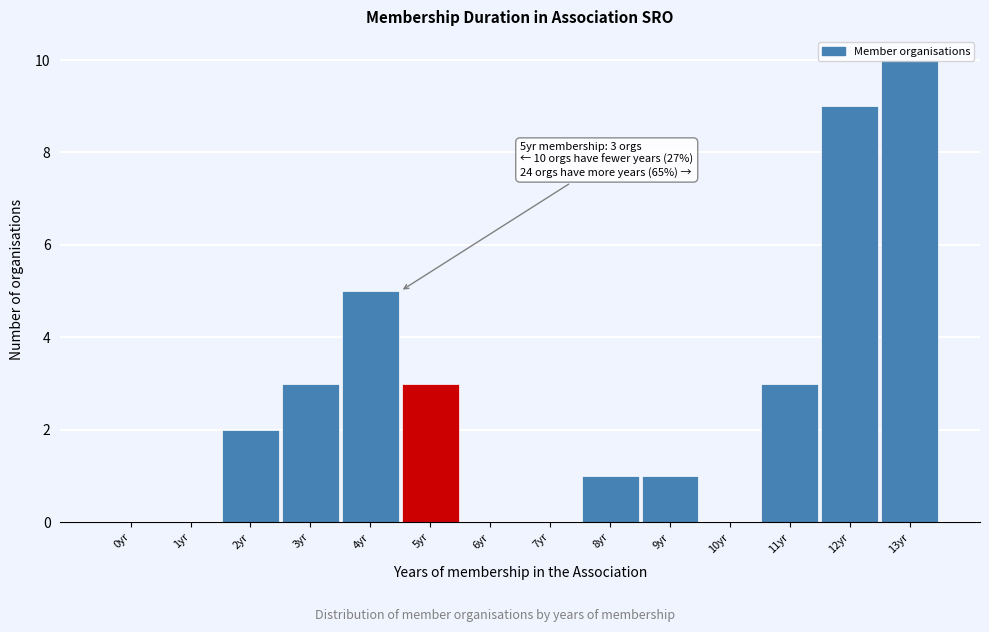

The value at 7yr is 0. True or false?

True